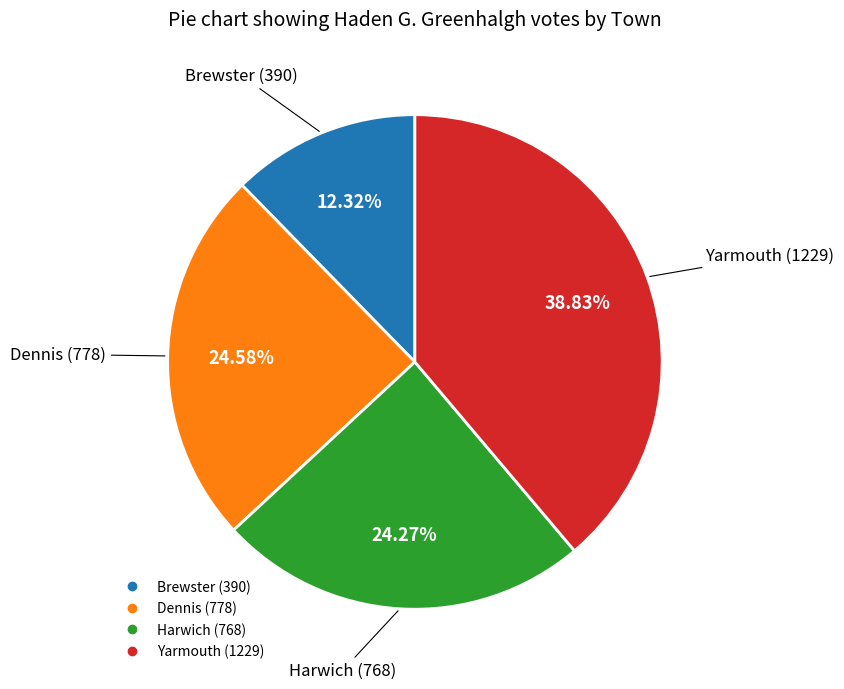

Does any single category account for the majority?

No